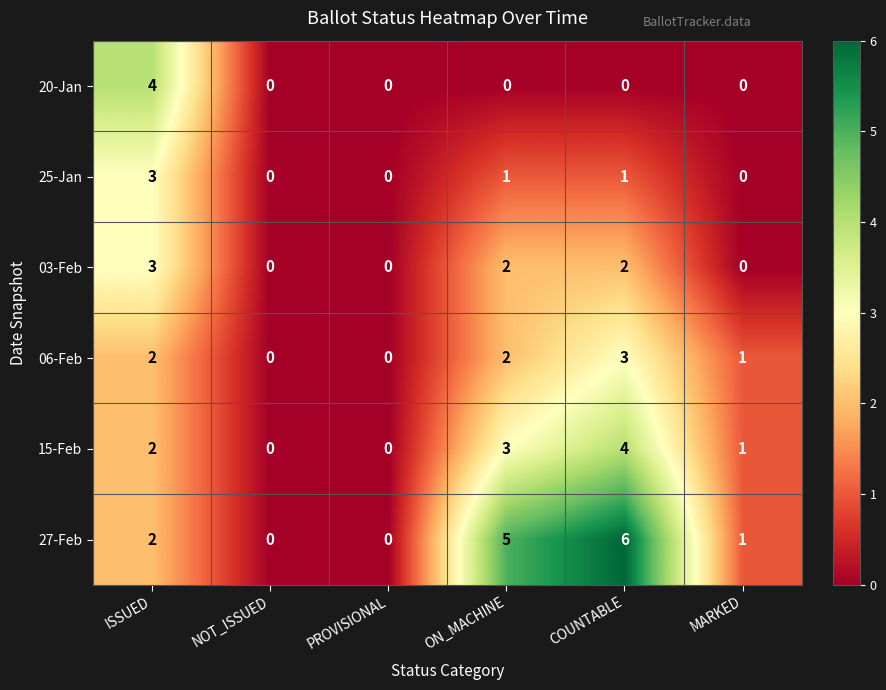

How many positive values does the 03-Feb series have?

3